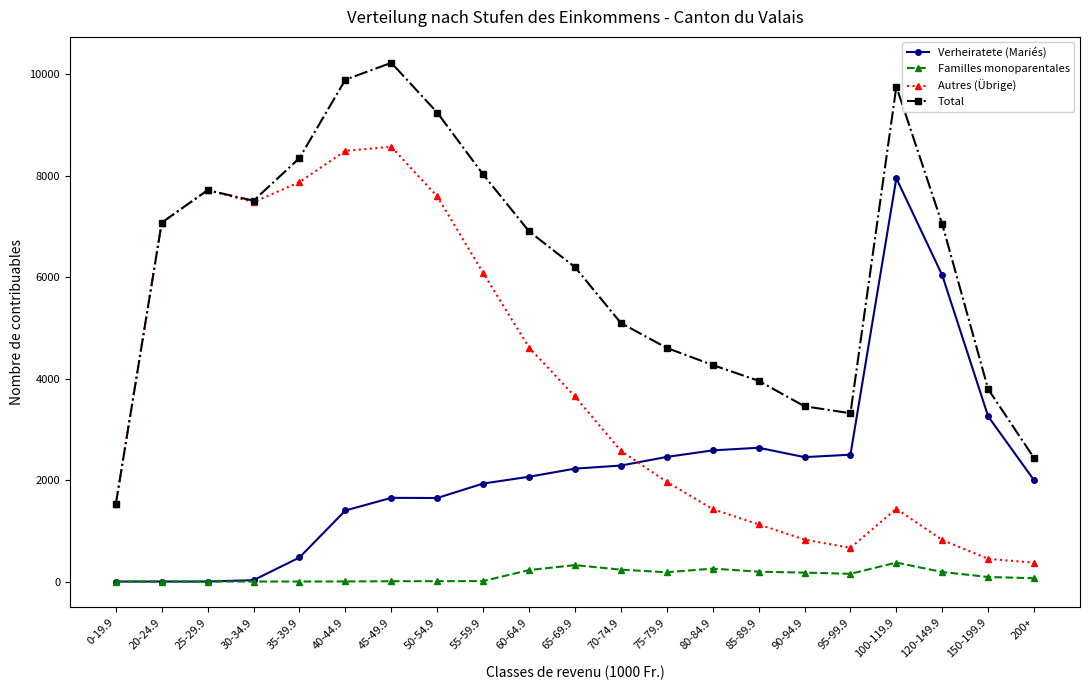

True or false: Autres (Übrige) has more than 2 points higher than both neighbors.

True